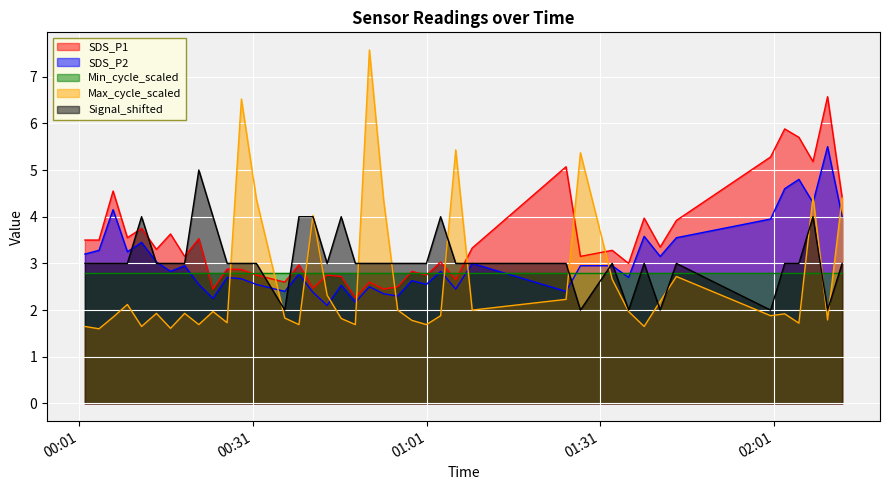

The value of Max_cycle at 2021/12/07 00:14:22 is 0.8. True or false?

False